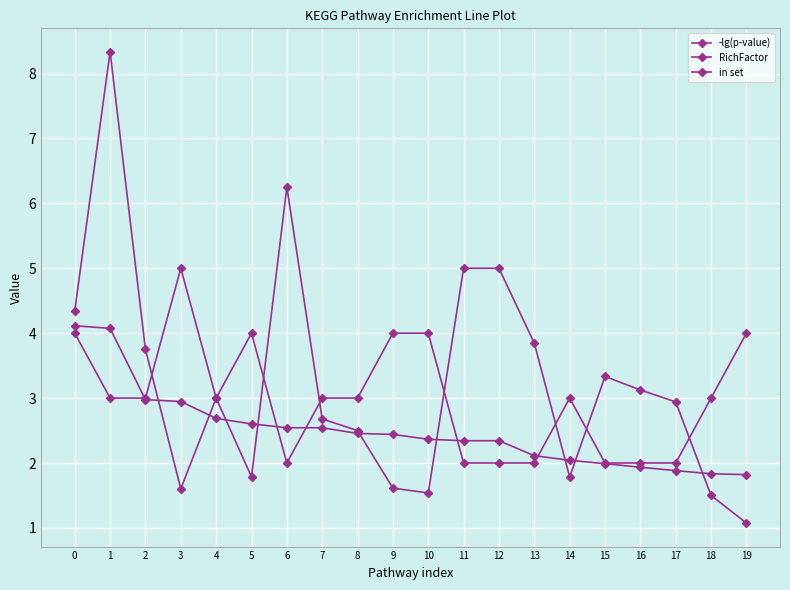

Reading left to right, extract all data points from this chart.

-lg(p-value): 4.1	4.1	3.0	2.9	2.7	2.6	2.5	2.5	2.5	2.4	2.4	2.3	2.3	2.1	2.0	2.0	1.9	1.9	1.8	1.8
RichFactor: 4.3	8.3	3.8	1.6	3.0	1.8	6.2	2.7	2.5	1.6	1.5	5.0	5.0	3.8	1.8	3.3	3.1	2.9	1.5	1.1
in set: 4.0	3.0	3.0	5.0	3.0	4.0	2.0	3.0	3.0	4.0	4.0	2.0	2.0	2.0	3.0	2.0	2.0	2.0	3.0	4.0